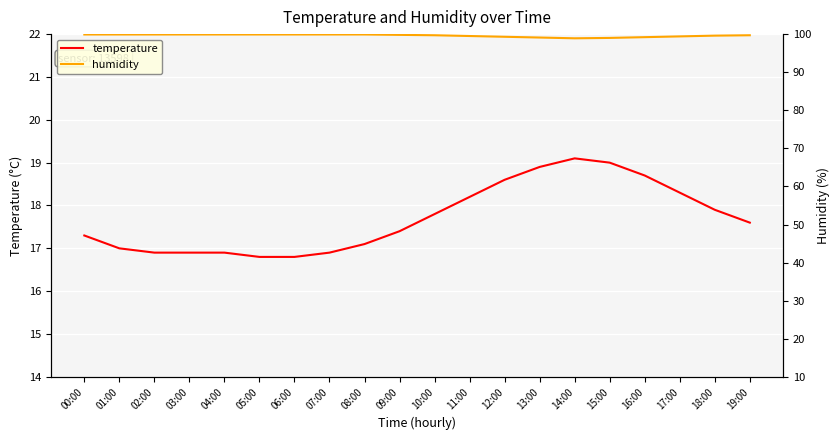

Reading right to left, extract all data points from this chart.

temperature: 19:00=17.6	18:00=17.9	17:00=18.3	16:00=18.7	15:00=19.0	14:00=19.1	13:00=18.9	12:00=18.6	11:00=18.2	10:00=17.8	09:00=17.4	08:00=17.1	07:00=16.9	06:00=16.8	05:00=16.8	04:00=16.9	03:00=16.9	02:00=16.9	01:00=17.0	00:00=17.3
humidity: 19:00=99.7	18:00=99.6	17:00=99.4	16:00=99.2	15:00=99.0	14:00=98.9	13:00=99.1	12:00=99.3	11:00=99.5	10:00=99.7	09:00=99.8	08:00=99.9	07:00=99.9	06:00=99.9	05:00=99.9	04:00=99.9	03:00=99.9	02:00=99.9	01:00=99.9	00:00=99.9